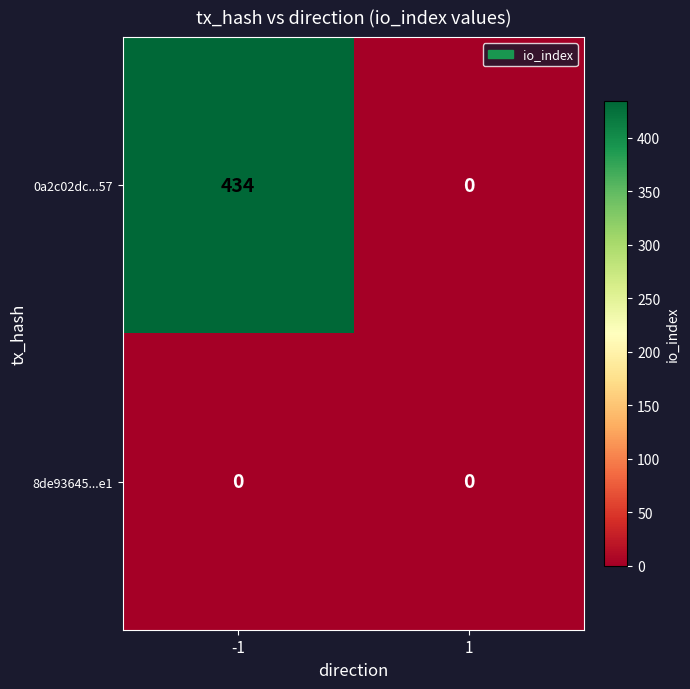

Which series has the largest total across all categories?

0a2c02dc...57